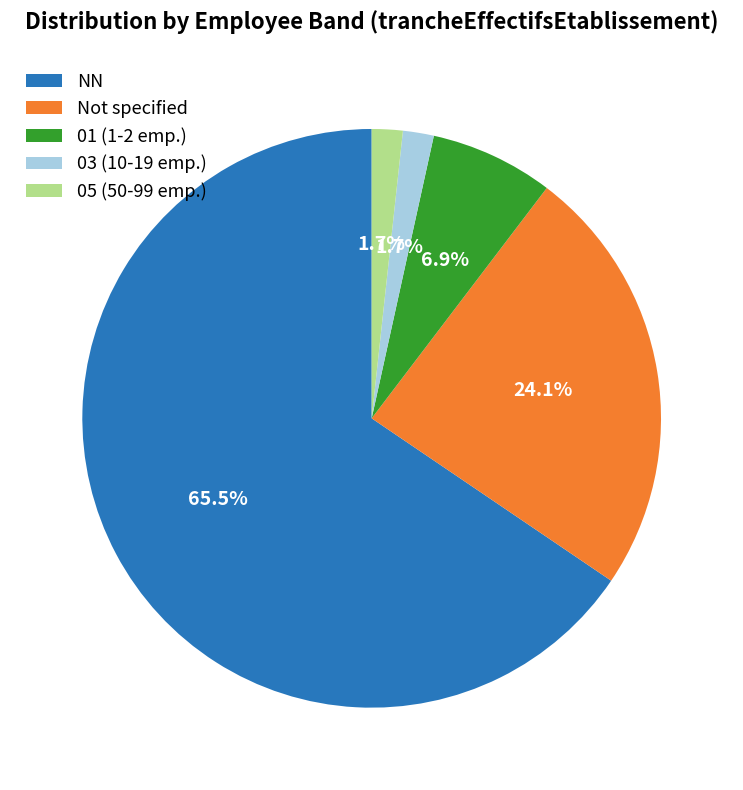

Which has a higher value, Not specified or 01 (1-2 emp.)?

Not specified